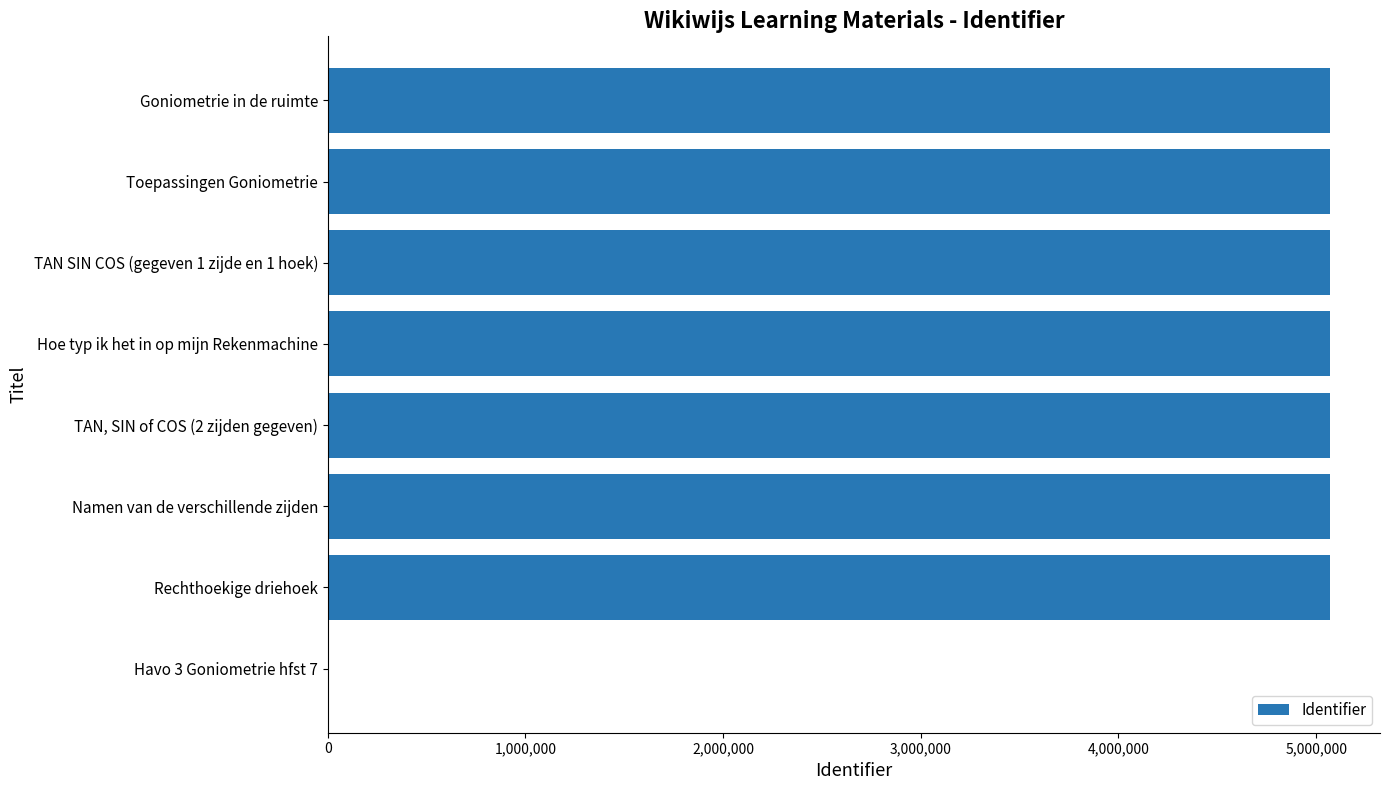

Count the number of categories in the chart.

8